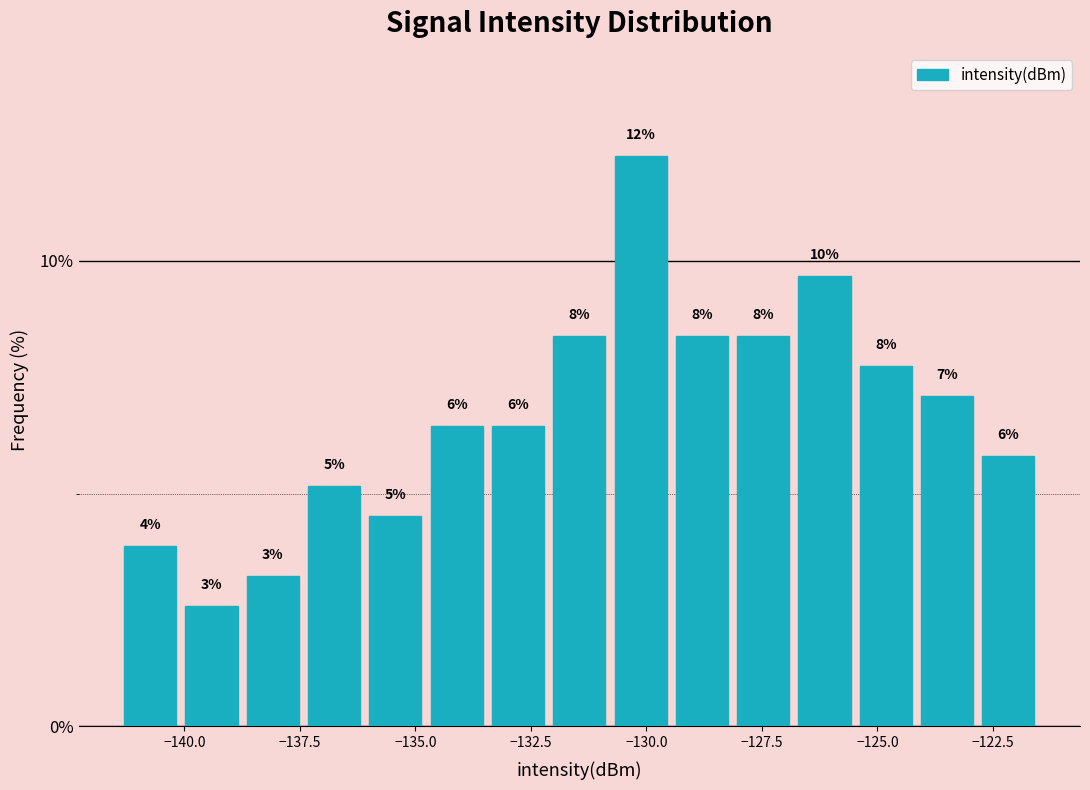

Read against the x-axis, roughly where is the centre of the tallest bar?

-130.0